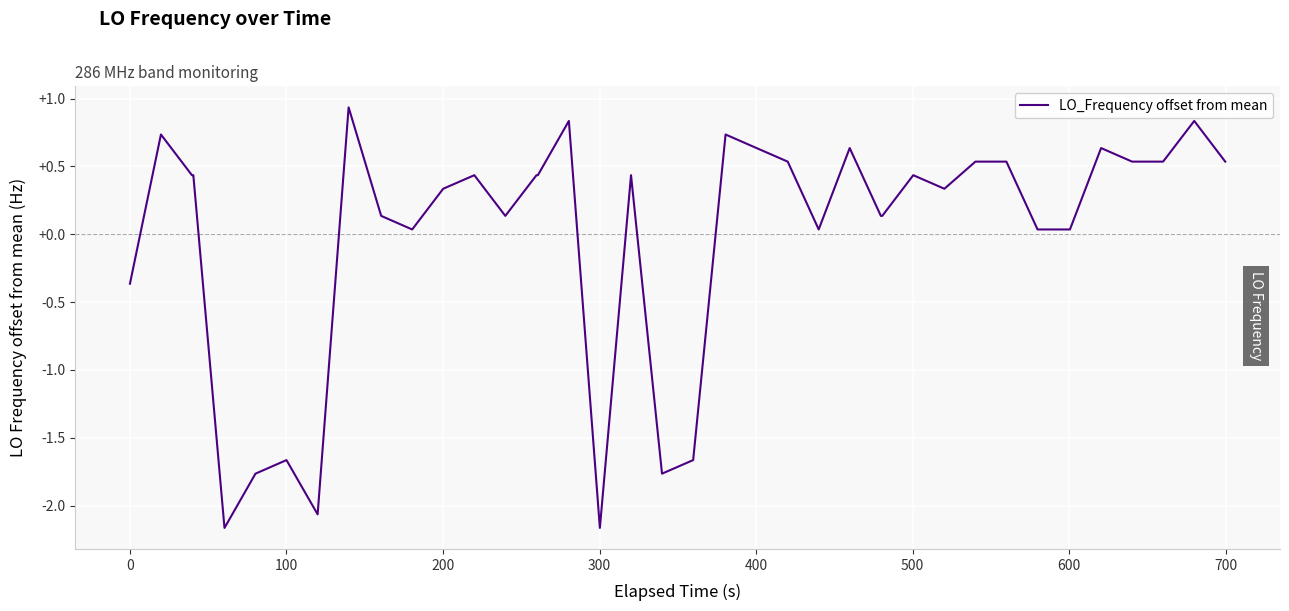

Is this an area chart (filled region under the line)?

No